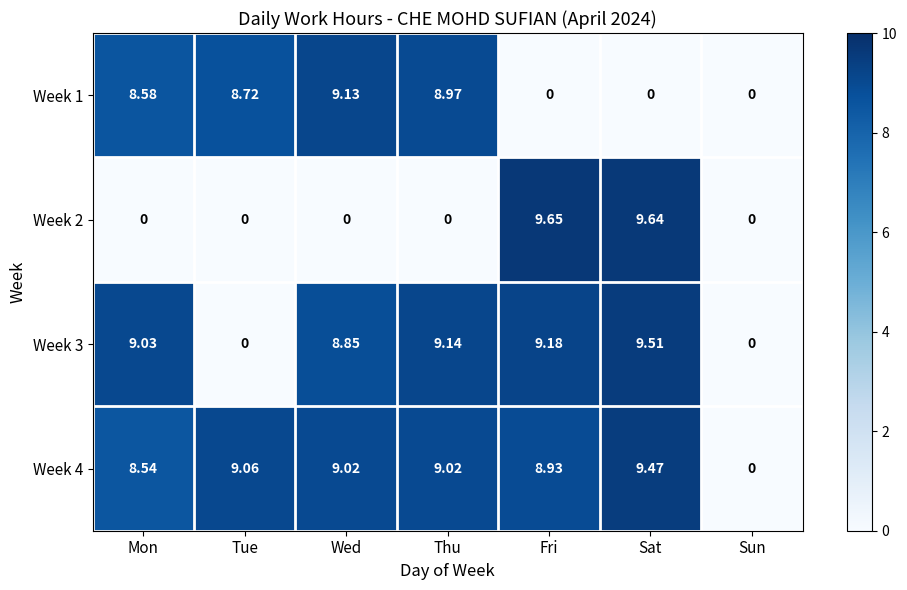

Which series changed the most between Wed and Thu?

Week 3